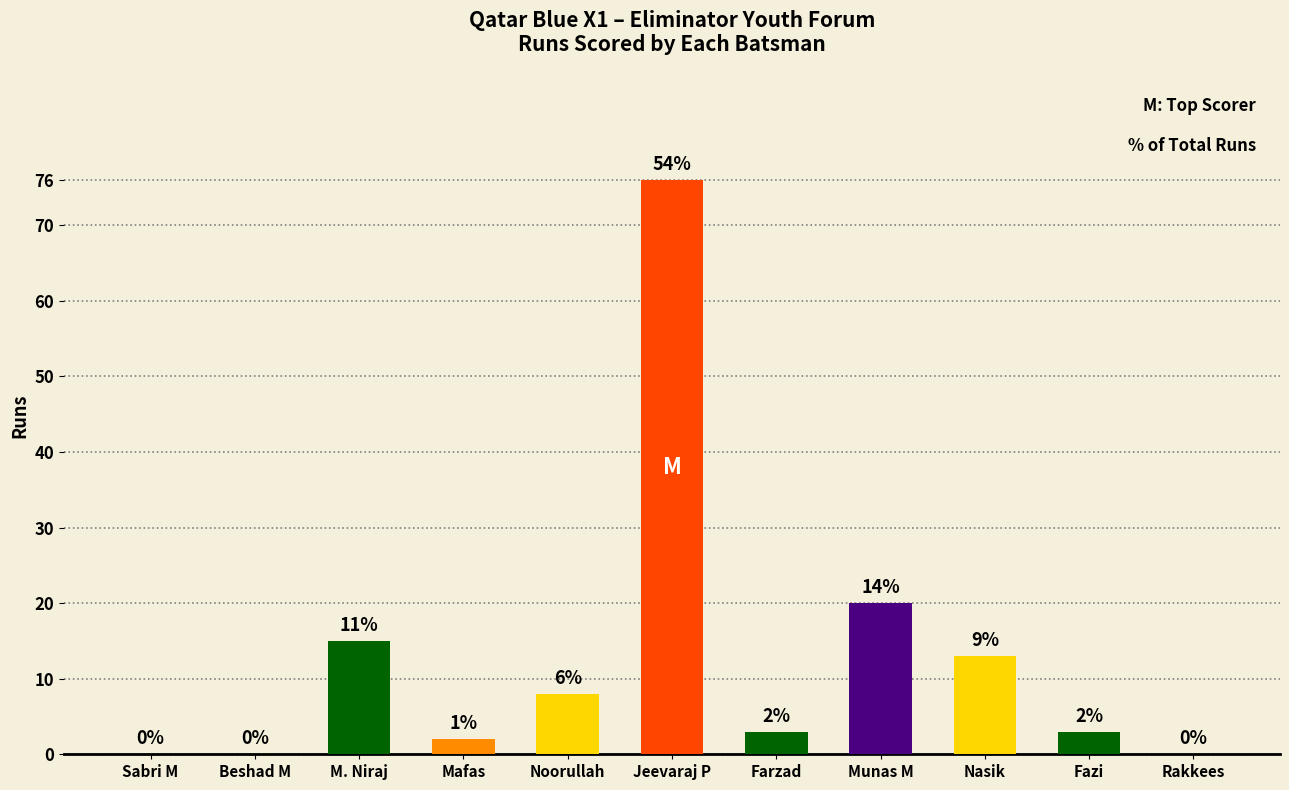

Are the bars horizontal?

No